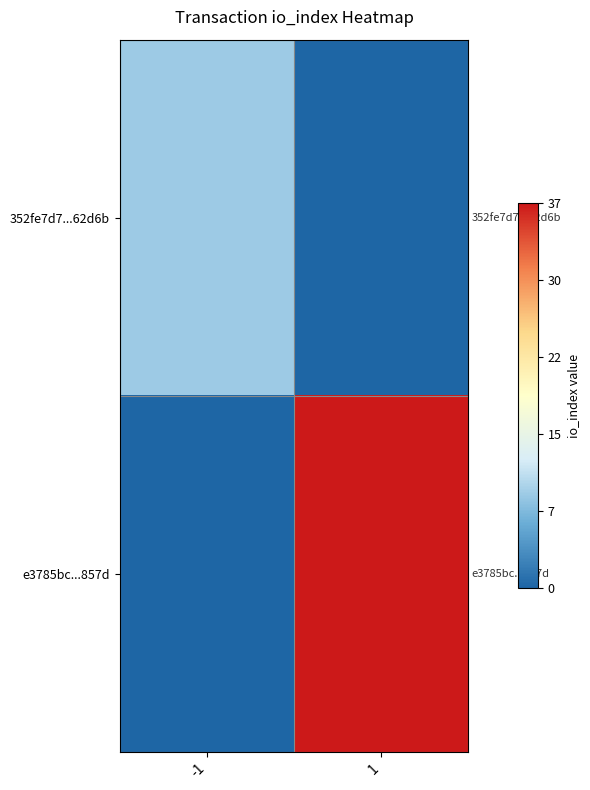

Rank the series at -1 from highest to lowest value.

352fe7d7...62d6b, e3785bc...857d